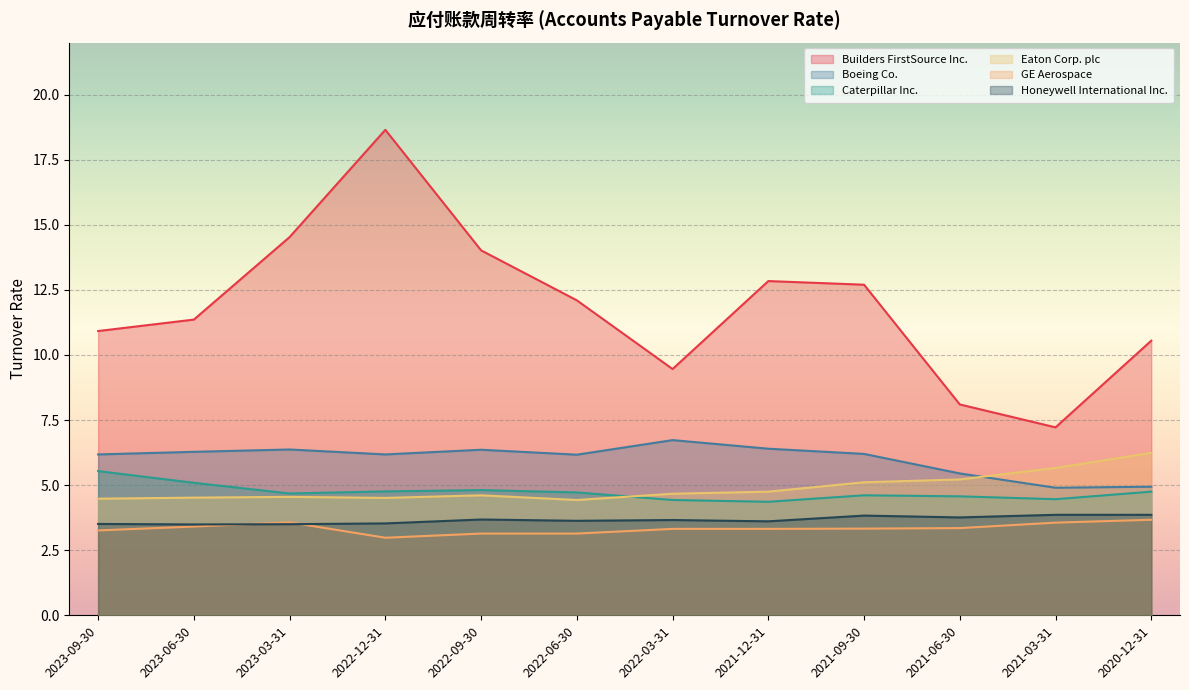

How many data points in Boeing Co. are less than 6?

3